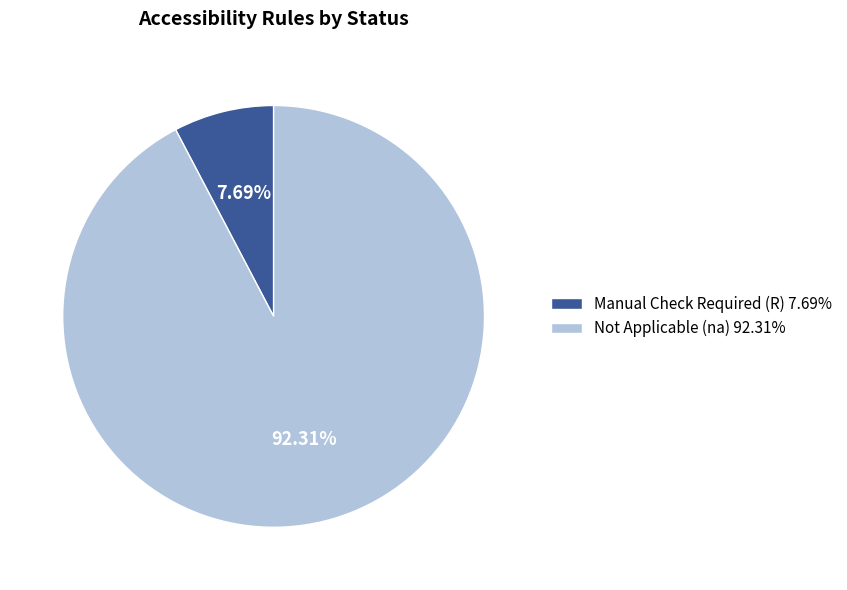

Count the number of slices in the pie.

2